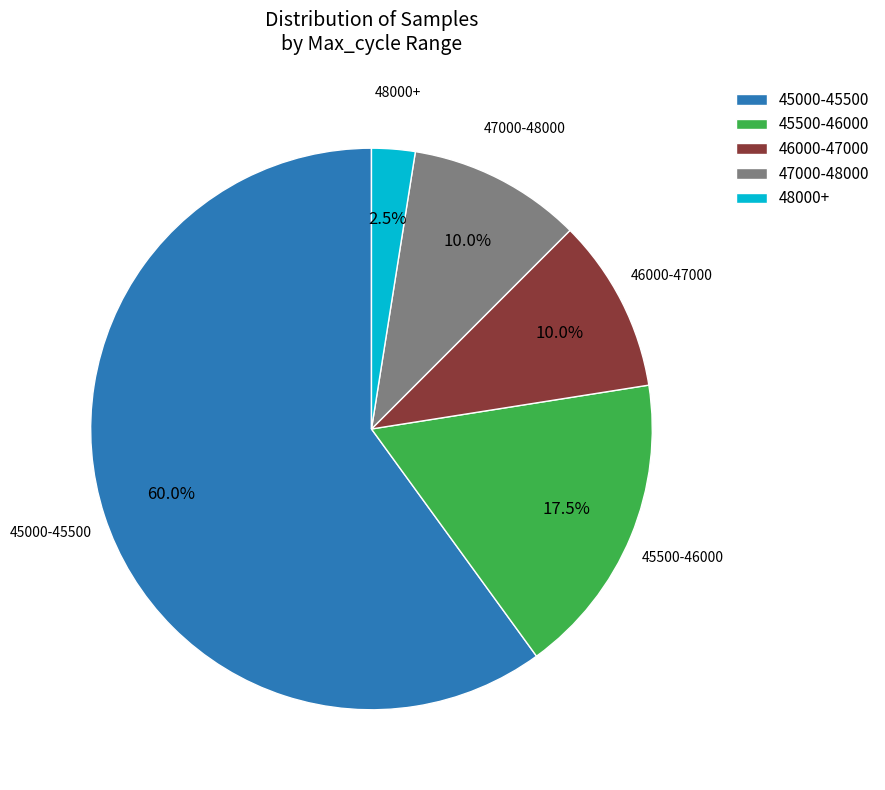

Count the number of slices in the pie.

5